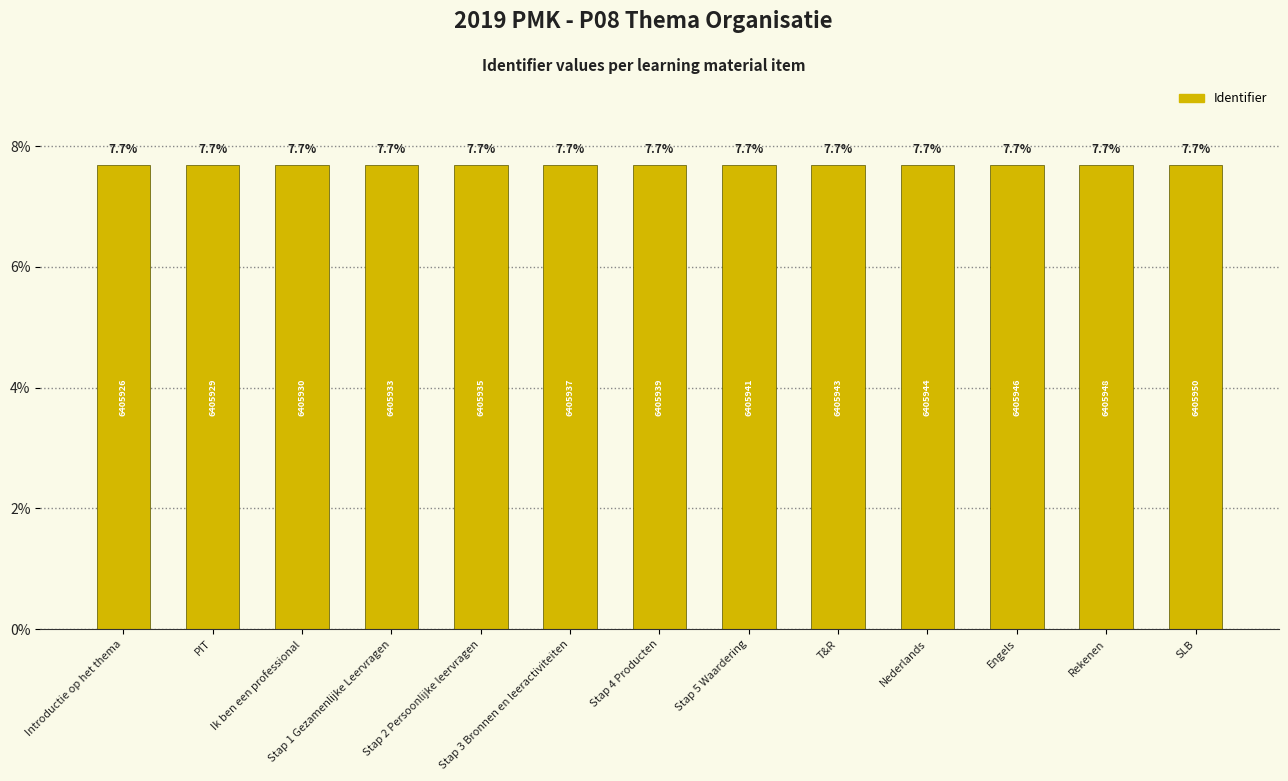

Reading left to right, extract all data points from this chart.

Introductie op het thema=7.7	PIT=7.7	Ik ben een professional=7.7	Stap 1 Gezamenlijke Leervragen=7.7	Stap 2 Persoonlijke leervragen=7.7	Stap 3 Bronnen en leeractiviteiten=7.7	Stap 4 Producten=7.7	Stap 5 Waardering=7.7	T&R=7.7	Nederlands=7.7	Engels=7.7	Rekenen=7.7	SLB=7.7